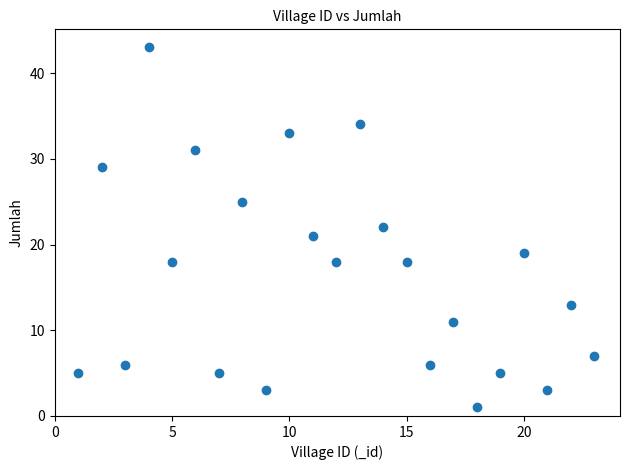

What is the range of X values (max minus min)?

22